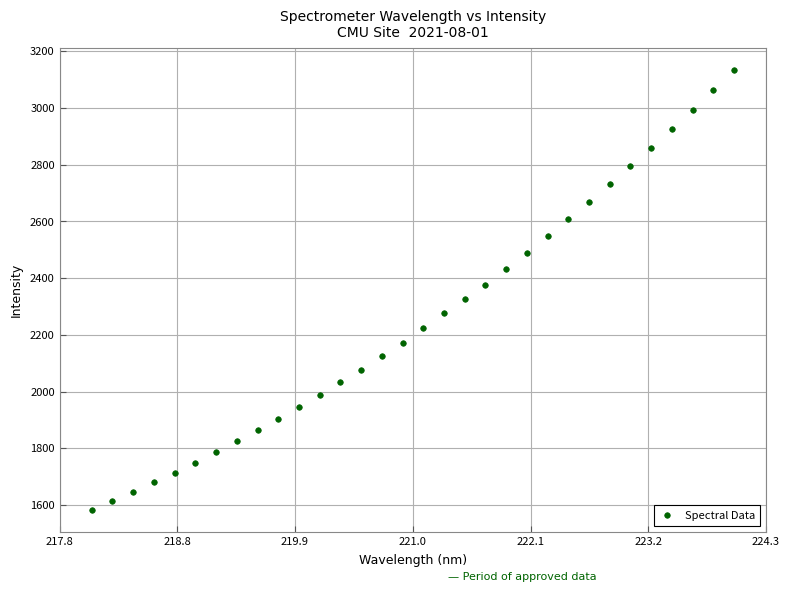

What is the range of X values (max minus min)?

5.9